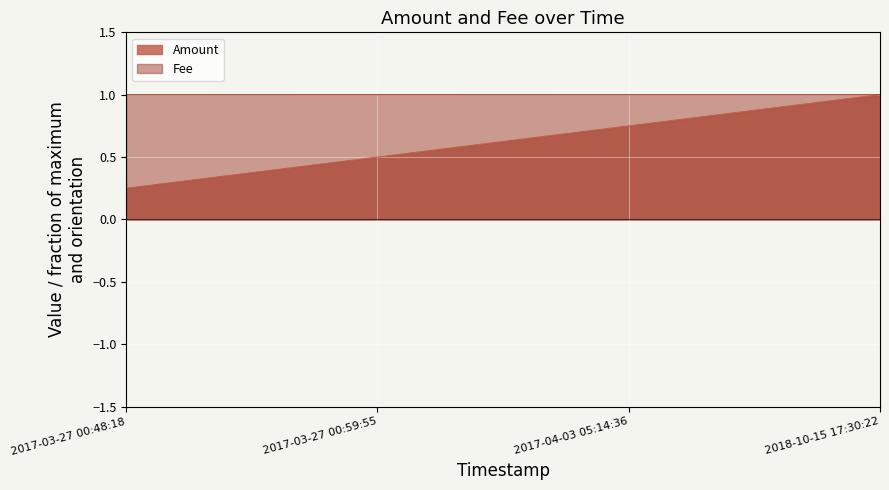

What is the difference between the maximum and minimum values in the Amount series?

0.8